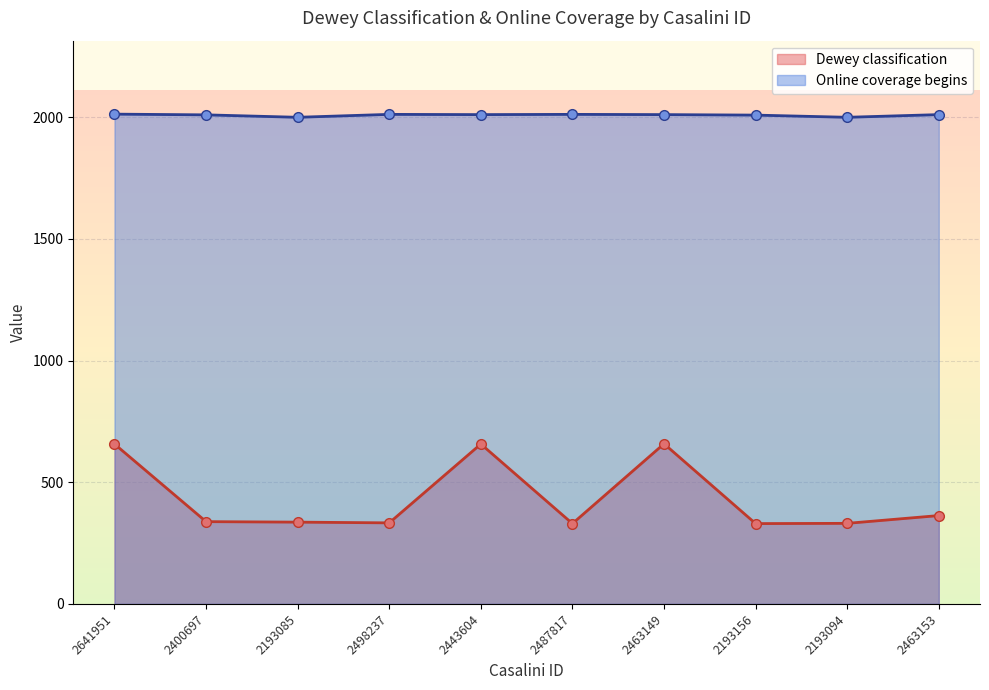

Is the value of Dewey classification at 2193085 greater than the value of Online coverage begins at 2463153?

No